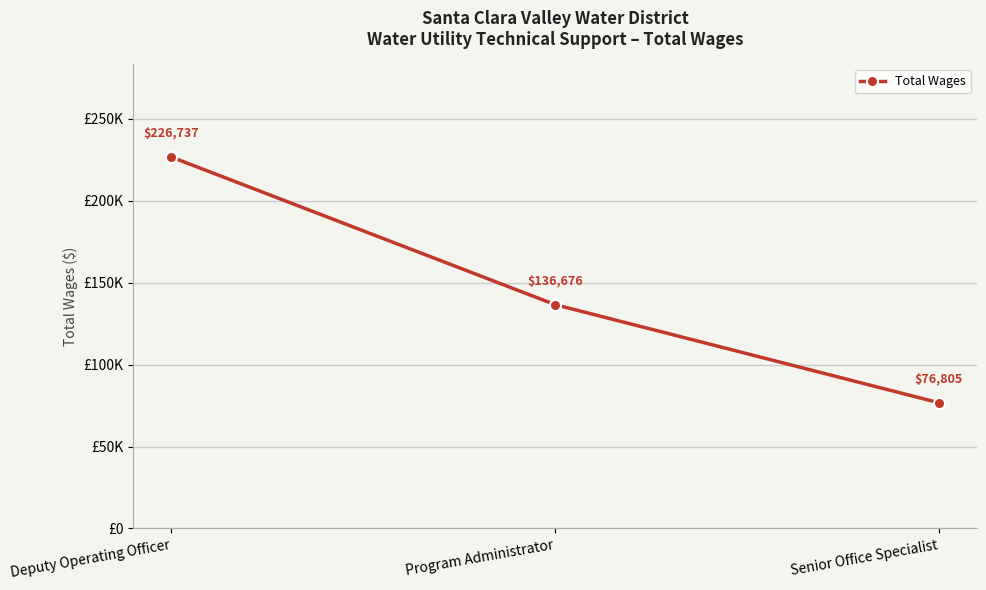

Rank the categories by value from highest to lowest.

Deputy Operating Officer, Program Administrator, Senior Office Specialist